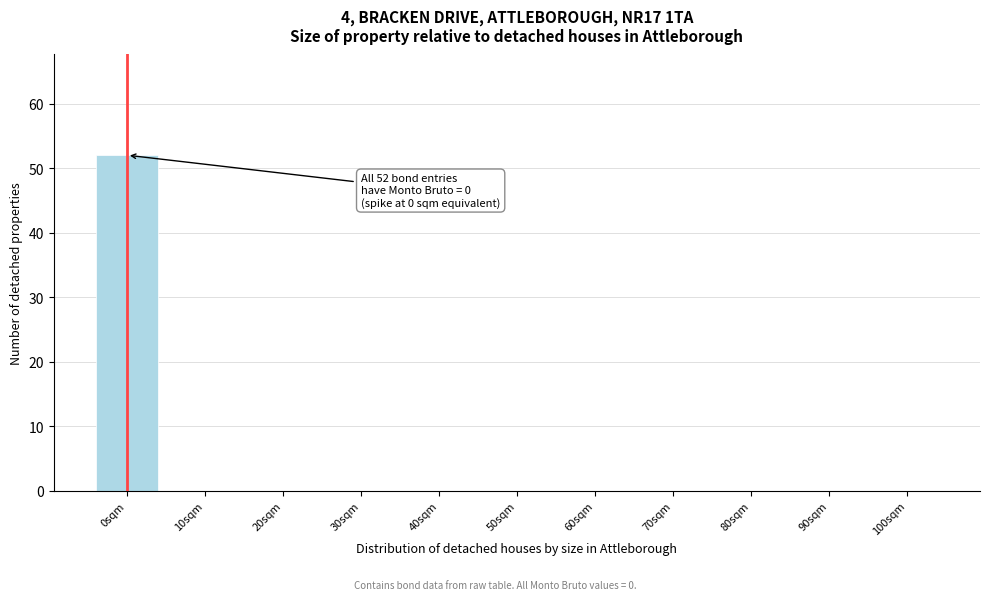

Reading left to right, list all the values displayed in this chart.

0sqm=52	10sqm=0	20sqm=0	30sqm=0	40sqm=0	50sqm=0	60sqm=0	70sqm=0	80sqm=0	90sqm=0	100sqm=0